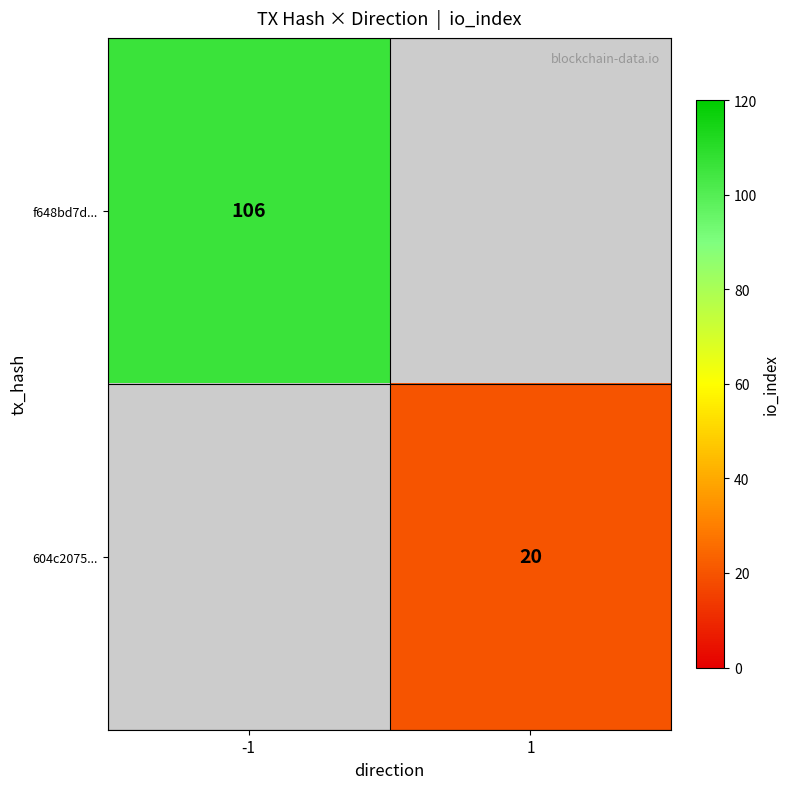

List the labels in order of f648bd7d... value, smallest first.

-1, 1